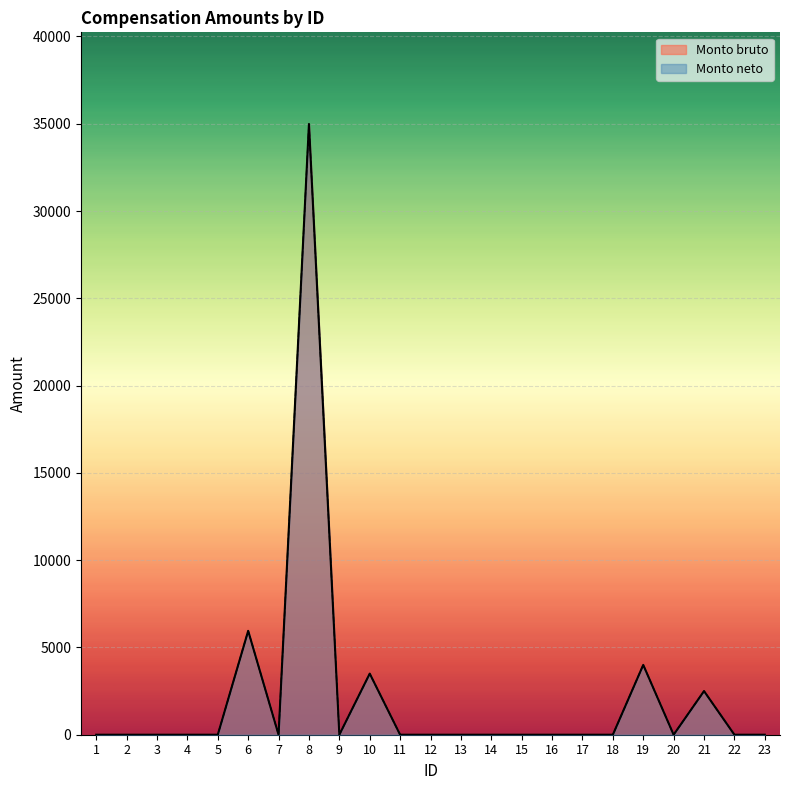

True or false: Monto bruto has more than 1 interior local peaks.

True